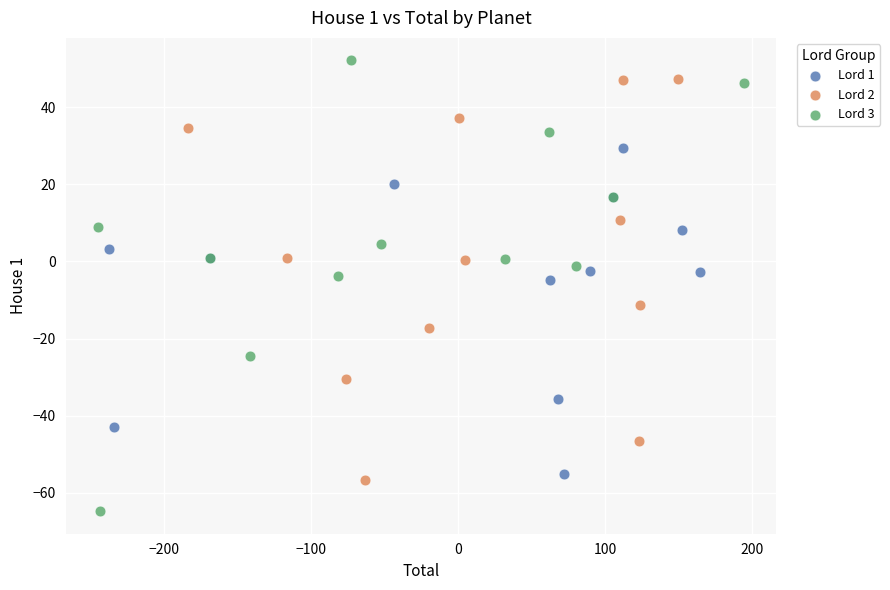

Which series contains the lowest Y value?

Lord 3